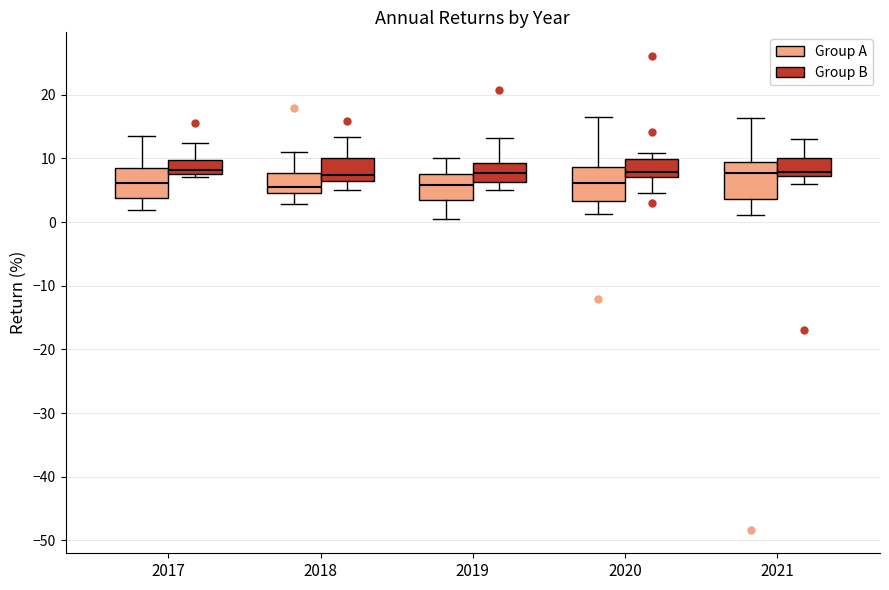

Reading left to right, read every box against the y-axis: the position of its median line, the range the box covers, and the ends of its whiskers. The values are not printed on the chart, so give them approximately, as read against the axis.

2017 (Group A): median 6, box 4 to 9, whiskers 2 to 14
2017 (Group B): median 8 (just above the box's lower edge), box 8 to 10, whiskers 7 to 13
2018 (Group A): median 6, box 5 to 8, whiskers 3 to 11
2018 (Group B): median 7, box 6 to 10, whiskers 5 to 13
2019 (Group A): median 6, box 3 to 8, whiskers 1 to 10
2019 (Group B): median 8, box 6 to 9, whiskers 5 to 13
2020 (Group A): median 6, box 3 to 9, whiskers 1 to 17
2020 (Group B): median 8, box 7 to 10, whiskers 5 to 11
2021 (Group A): median 8, box 4 to 9, whiskers 1 to 16
2021 (Group B): median 8, box 7 to 10, whiskers 6 to 13